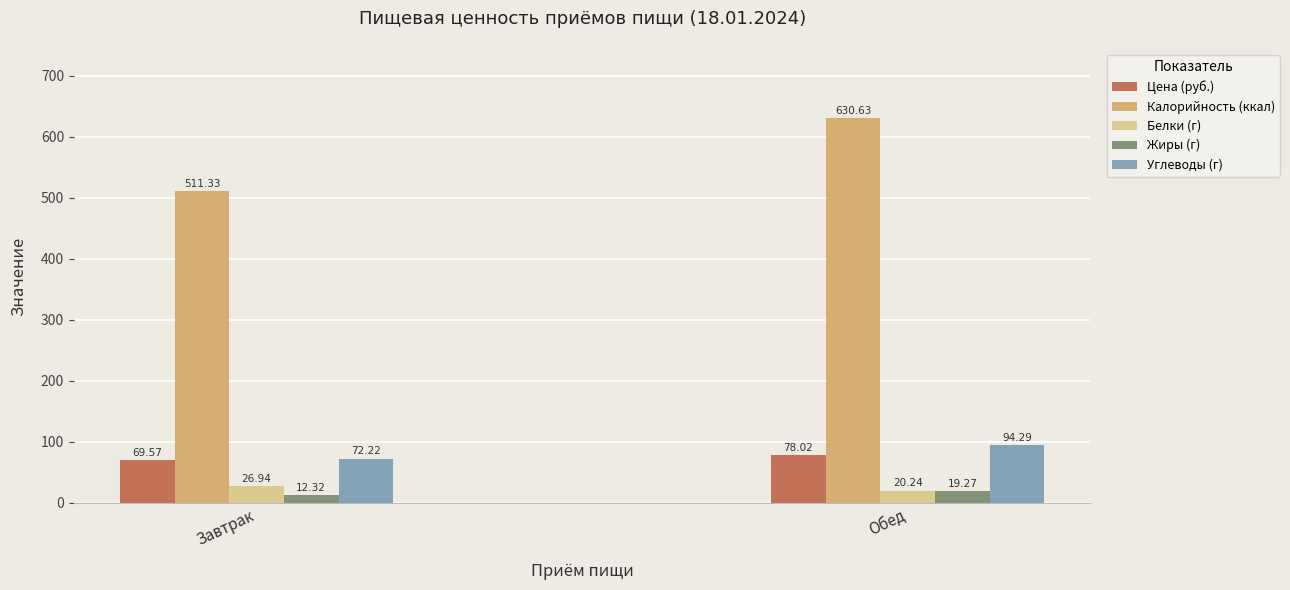

List the series in order of their peak value, highest first.

Калорийность (ккал), Углеводы (г), Цена (руб.), Белки (г), Жиры (г)